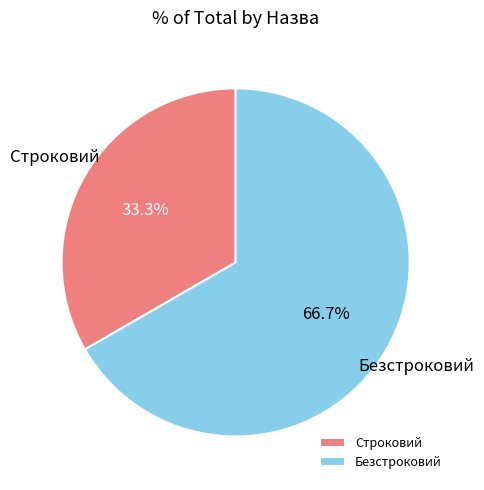

Does Безстроковий account for over 50% of the chart?

Yes